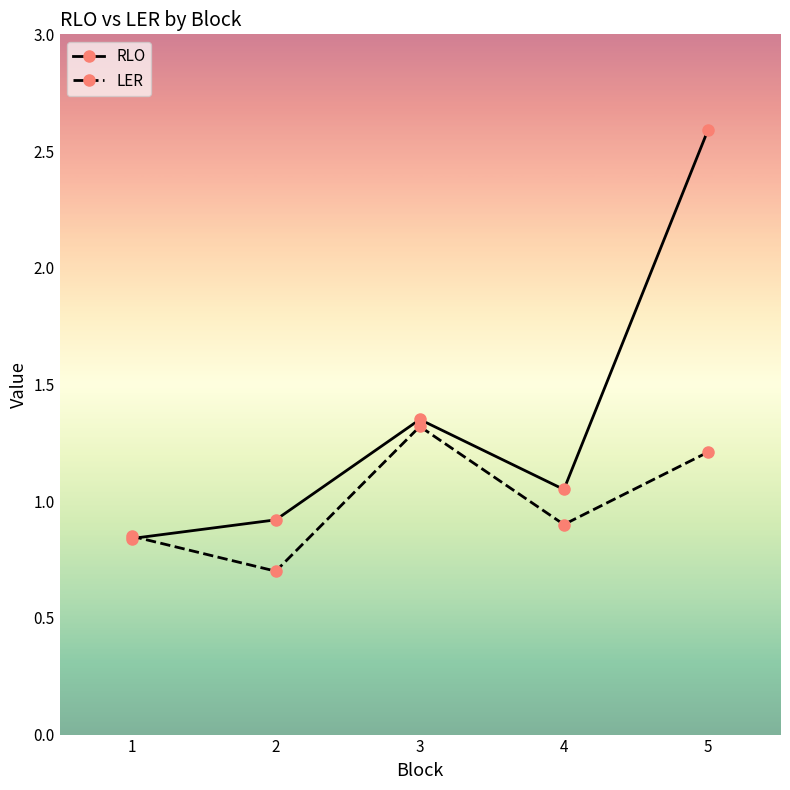

At which label does LER reach its peak?

3